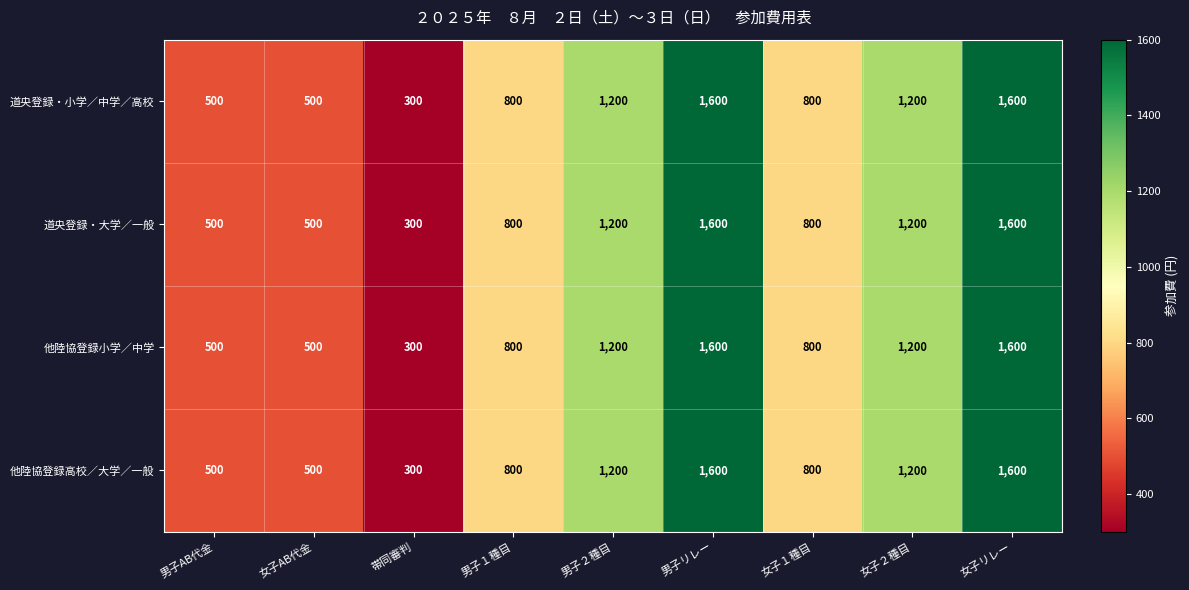

Is the value of 他陸協登録小学／中学 at 帯同審判 greater than the value of 道央登録・大学／一般 at 男子リレー?

No